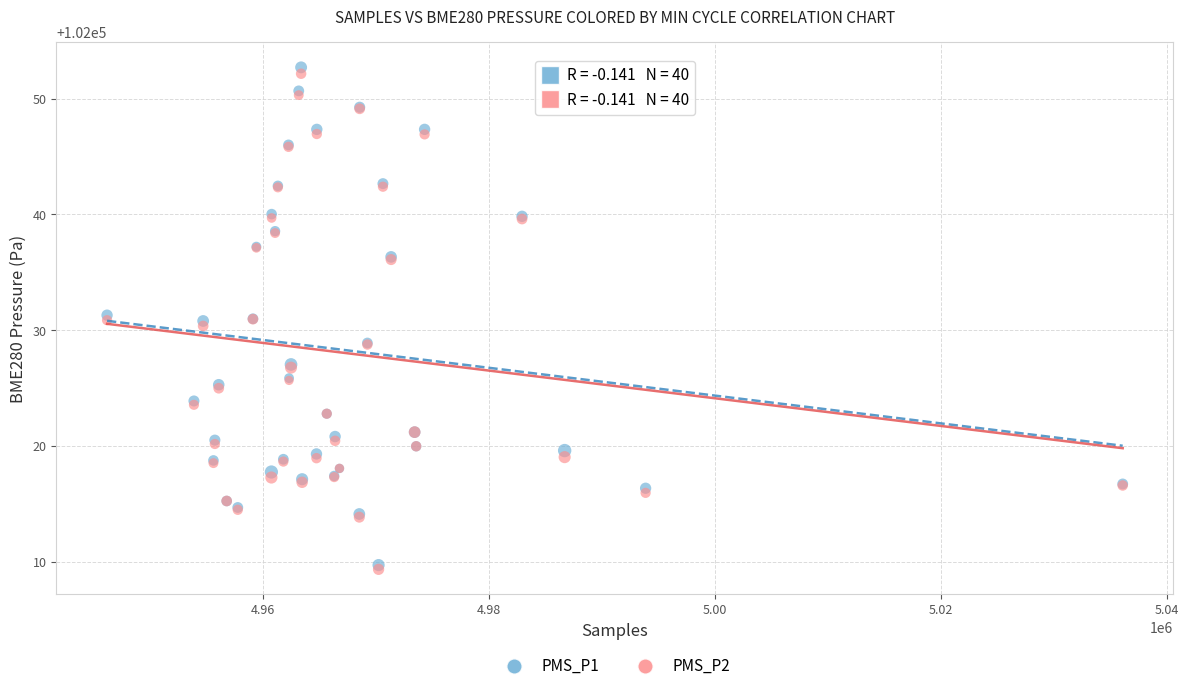

What are all the series names shown in the legend?

PMS_P1, PMS_P2